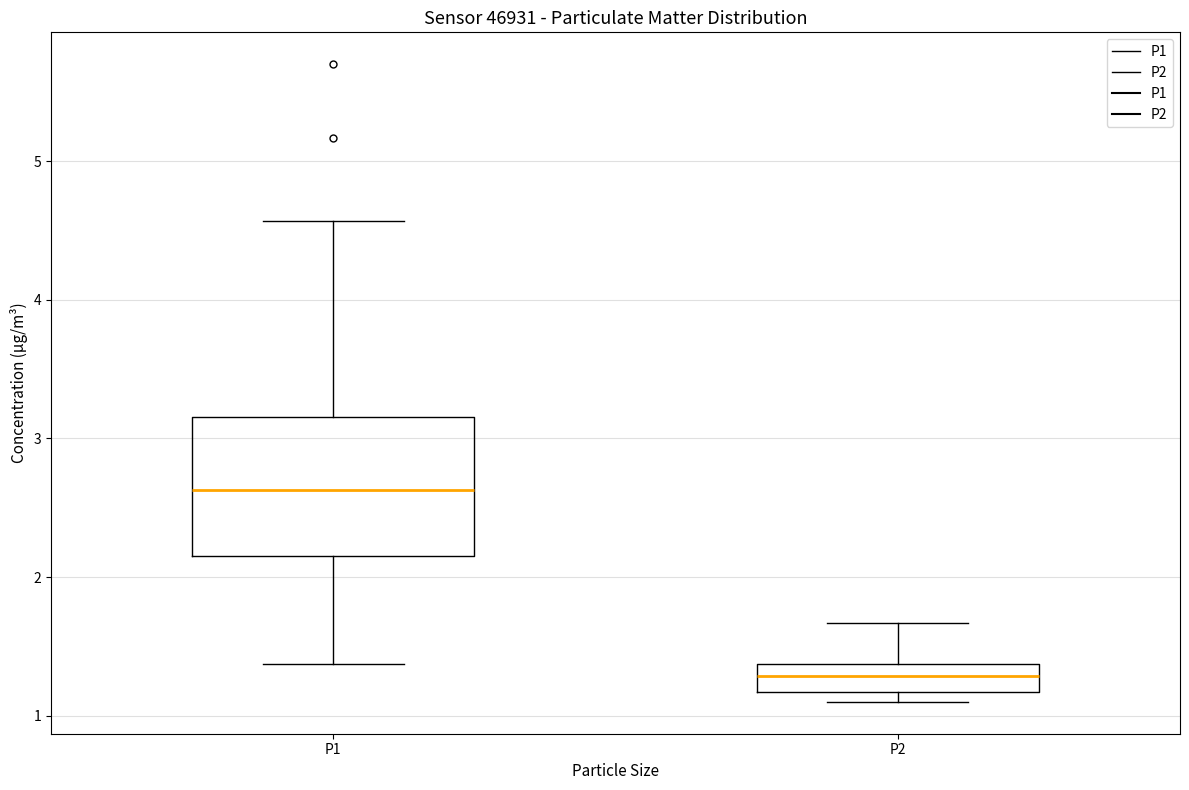

Where is the upper edge of the box for P1 on the y-axis? The values are not printed on the chart, so give them approximately, as read against the axis.

3.2